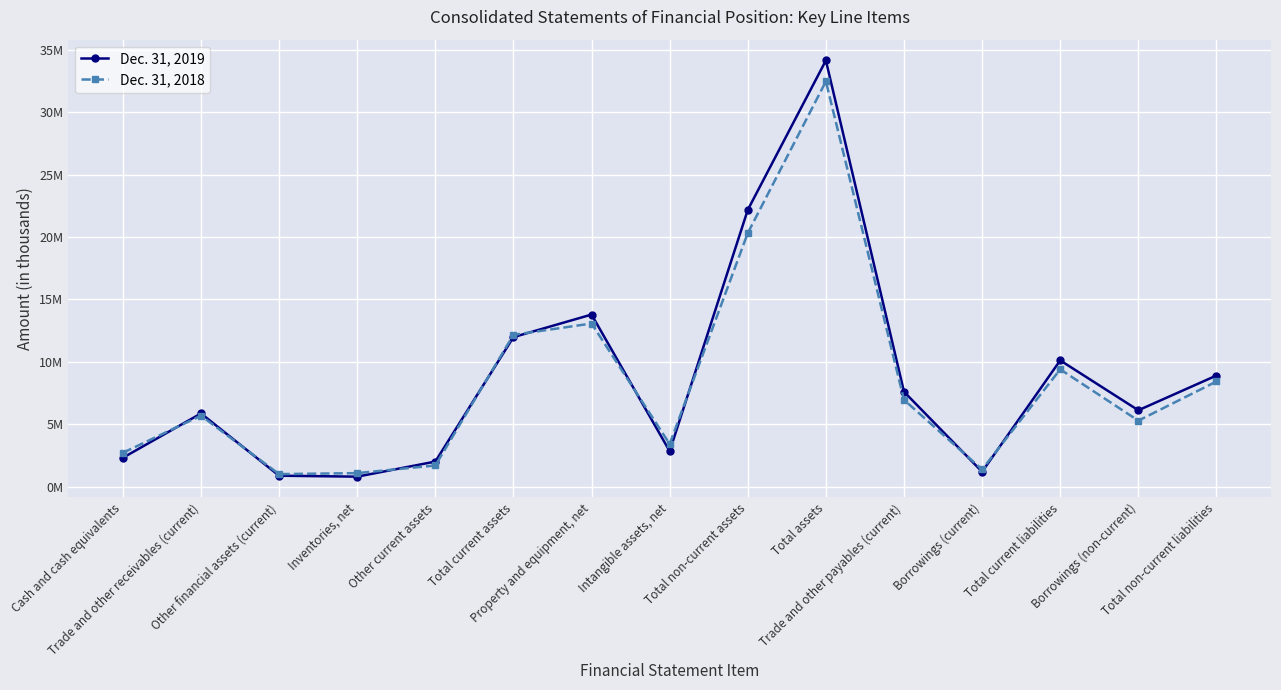

Which series has the widest spread of values?

Dec. 31, 2019